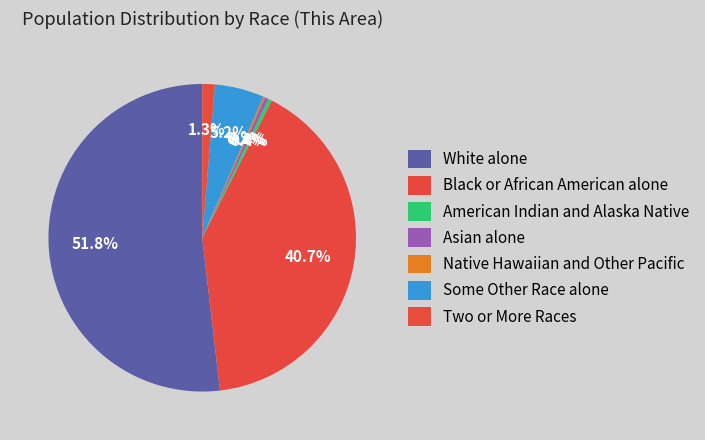

Does White alone account for over 50% of the chart?

Yes